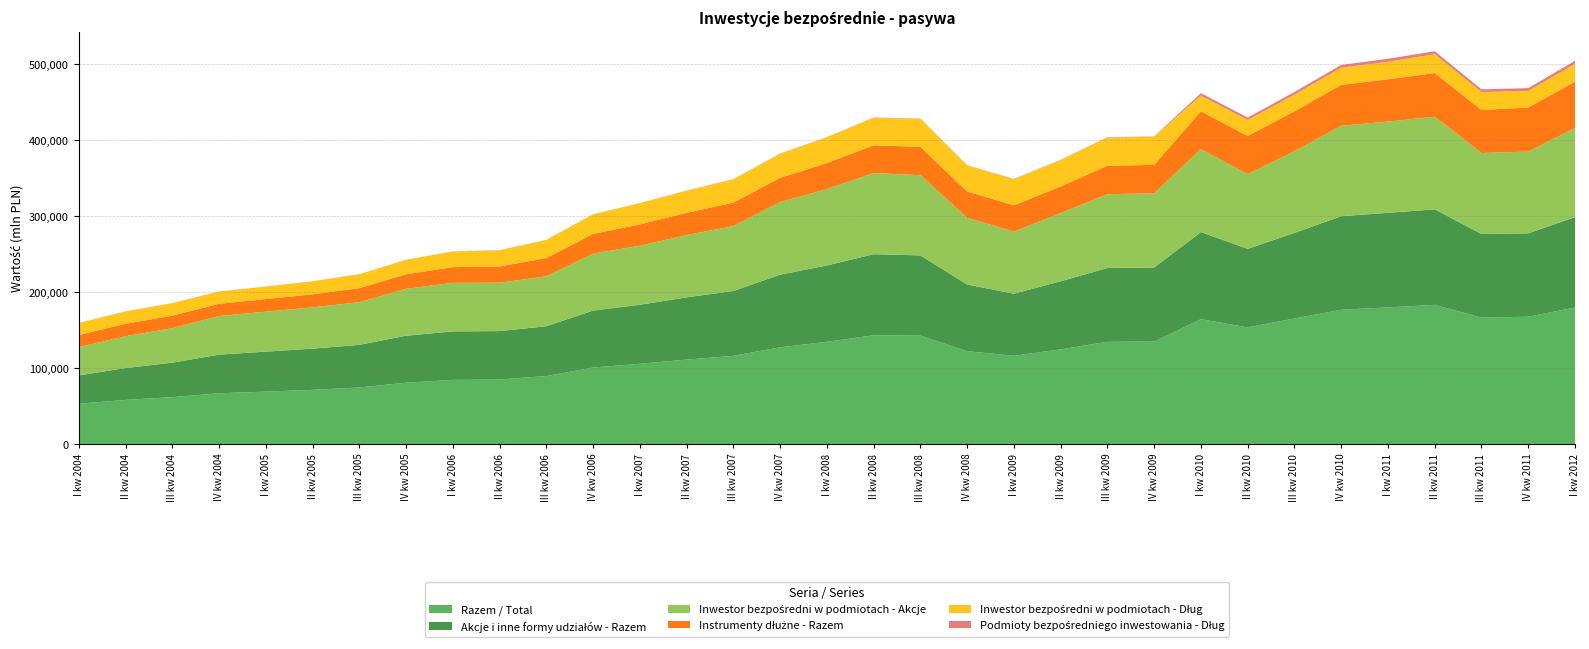

Reading left to right, extract all data points from this chart.

Razem / Total: I kw 2004=53133	II kw 2004=58239	III kw 2004=61854	IV kw 2004=66934	I kw 2005=69120	II kw 2005=71439	III kw 2005=74520	IV kw 2005=80852	I kw 2006=84517	II kw 2006=85036	III kw 2006=89575	IV kw 2006=100812	I kw 2007=105691	II kw 2007=111191	III kw 2007=116184	IV kw 2007=127409	I kw 2008=134607	II kw 2008=143221	III kw 2008=142751	IV kw 2008=122279	I kw 2009=116293	II kw 2009=124675	III kw 2009=134587	IV kw 2009=134940	I kw 2010=164411	II kw 2010=153624	III kw 2010=165251	IV kw 2010=176812	I kw 2011=179926	II kw 2011=183206	III kw 2011=166480	IV kw 2011=167637	I kw 2012=179800
Akcje i inne formy udziałów - Razem: I kw 2004=37289	II kw 2004=41861	III kw 2004=45333	IV kw 2004=50793	I kw 2005=52580	II kw 2005=54228	III kw 2005=56094	IV kw 2005=61779	I kw 2006=63799	II kw 2006=63676	III kw 2006=65579	IV kw 2006=74884	I kw 2007=77649	II kw 2007=81903	III kw 2007=85314	IV kw 2007=95488	I kw 2008=100433	II kw 2008=106644	III kw 2008=105509	IV kw 2008=87760	I kw 2009=81555	II kw 2009=89617	III kw 2009=97110	IV kw 2009=97442	I kw 2010=114563	II kw 2010=103295	III kw 2010=112637	IV kw 2010=123046	I kw 2011=124320	II kw 2011=125633	III kw 2011=109950	IV kw 2011=109663	I kw 2012=118834
Inwestor bezpośredni w podmiotach - Akcje: I kw 2004=37289	II kw 2004=41861	III kw 2004=45333	IV kw 2004=50793	I kw 2005=52580	II kw 2005=54228	III kw 2005=56094	IV kw 2005=61779	I kw 2006=63799	II kw 2006=63676	III kw 2006=65579	IV kw 2006=74884	I kw 2007=77649	II kw 2007=81903	III kw 2007=85314	IV kw 2007=95488	I kw 2008=100433	II kw 2008=106644	III kw 2008=105509	IV kw 2008=87760	I kw 2009=81555	II kw 2009=89617	III kw 2009=97110	IV kw 2009=97442	I kw 2010=108956	II kw 2010=98136	III kw 2010=107286	IV kw 2010=118938	I kw 2011=120063	II kw 2011=121738	III kw 2011=106505	IV kw 2011=107525	I kw 2012=117136
Instrumenty dłużne - Razem: I kw 2004=15844	II kw 2004=16378	III kw 2004=16521	IV kw 2004=16141	I kw 2005=16540	II kw 2005=17211	III kw 2005=18426	IV kw 2005=19073	I kw 2006=20718	II kw 2006=21360	III kw 2006=23996	IV kw 2006=25928	I kw 2007=28042	II kw 2007=29288	III kw 2007=30870	IV kw 2007=31921	I kw 2008=34174	II kw 2008=36577	III kw 2008=37242	IV kw 2008=34519	I kw 2009=34738	II kw 2009=35058	III kw 2009=37477	IV kw 2009=37498	I kw 2010=49848	II kw 2010=50329	III kw 2010=52614	IV kw 2010=53766	I kw 2011=55606	II kw 2011=57573	III kw 2011=56530	IV kw 2011=57974	I kw 2012=60966
Inwestor bezpośredni w podmiotach - Dług: I kw 2004=15758	II kw 2004=16284	III kw 2004=16416	IV kw 2004=16029	I kw 2005=16439	II kw 2005=17106	III kw 2005=18302	IV kw 2005=18901	I kw 2006=20571	II kw 2006=21149	III kw 2006=23803	IV kw 2006=25759	I kw 2007=27792	II kw 2007=29095	III kw 2007=30674	IV kw 2007=31656	I kw 2008=33904	II kw 2008=36244	III kw 2008=36945	IV kw 2008=34225	I kw 2009=34336	II kw 2009=34607	III kw 2009=37043	IV kw 2009=37110	I kw 2010=20624	II kw 2010=20965	III kw 2010=21817	IV kw 2010=22584	I kw 2011=23045	II kw 2011=24764	III kw 2011=23636	IV kw 2011=21821	I kw 2012=23270
Podmioty bezpośredniego inwestowania - Dług: I kw 2004=86	II kw 2004=94	III kw 2004=105	IV kw 2004=112	I kw 2005=101	II kw 2005=105	III kw 2005=124	IV kw 2005=172	I kw 2006=147	II kw 2006=211	III kw 2006=193	IV kw 2006=169	I kw 2007=250	II kw 2007=193	III kw 2007=196	IV kw 2007=265	I kw 2008=270	II kw 2008=333	III kw 2008=297	IV kw 2008=294	I kw 2009=402	II kw 2009=451	III kw 2009=434	IV kw 2009=388	I kw 2010=3273	II kw 2010=3221	III kw 2010=3584	IV kw 2010=3632	I kw 2011=3940	II kw 2011=3890	III kw 2011=3577	IV kw 2011=3666	I kw 2012=4194